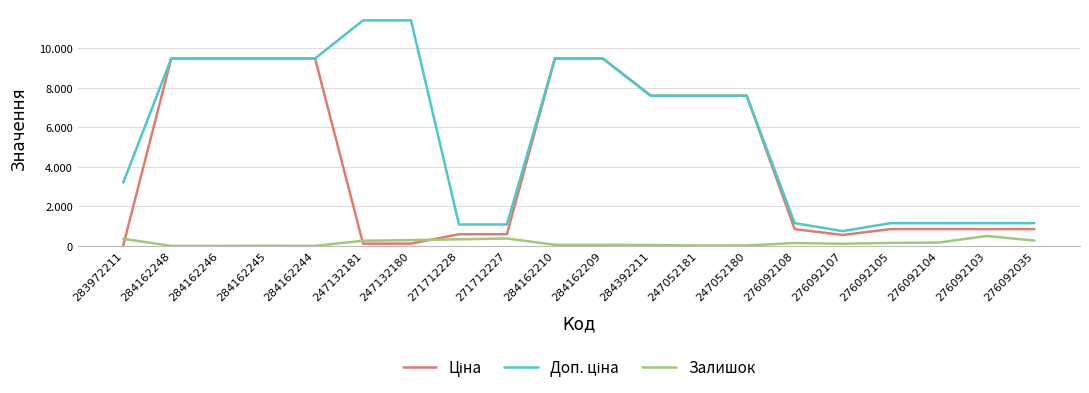

What is the label of the 14th point from the left?

247052180